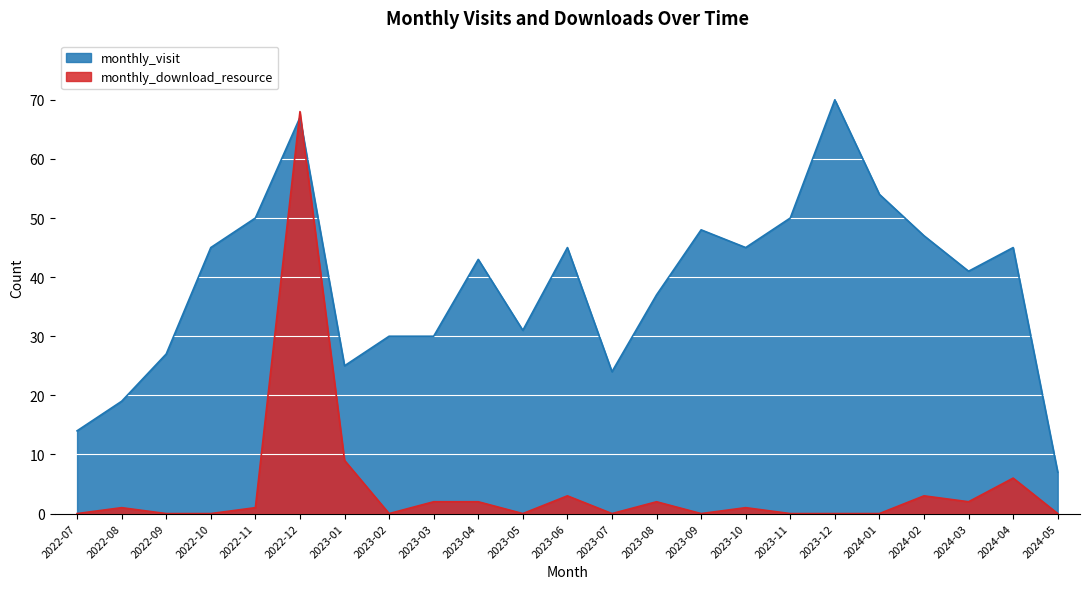

At which category is the sum across all series the highest?

2022-12